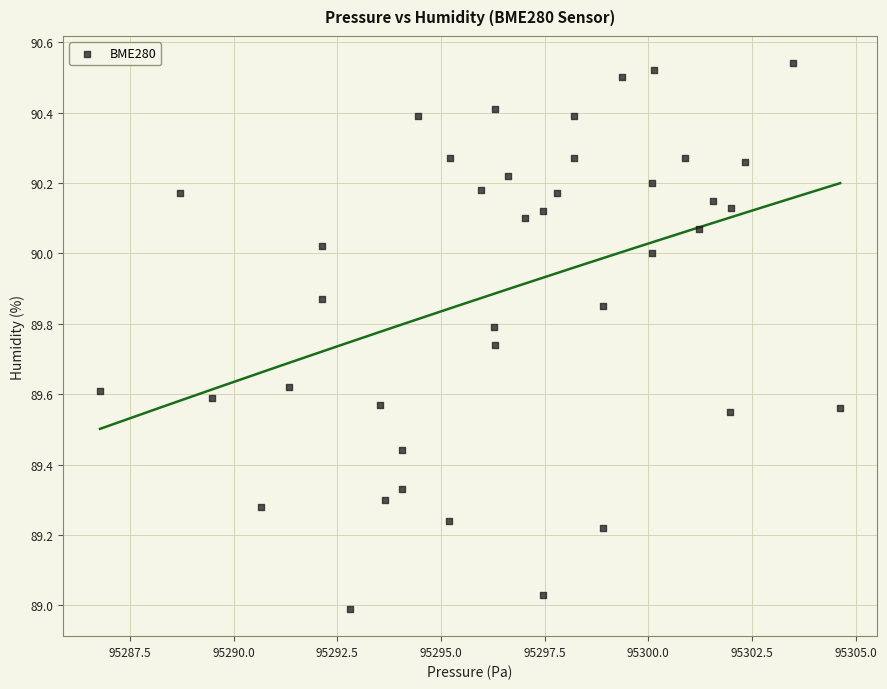

What is the range of X values (max minus min)?

17.9